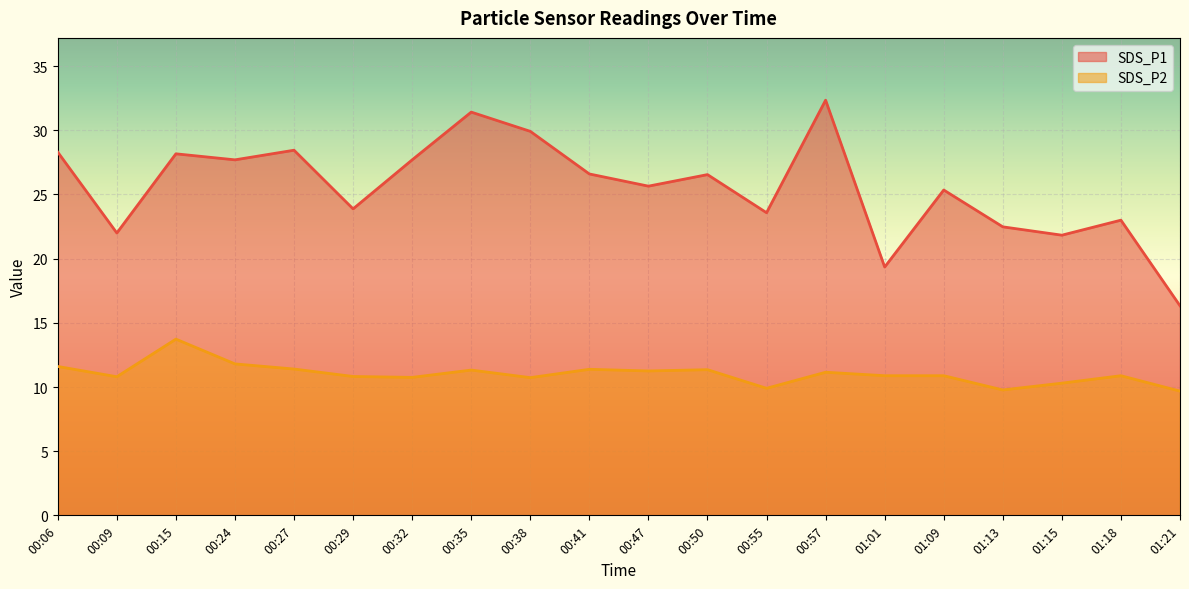

What is the approximate value of SDS_P2 at 00:29?

10.8